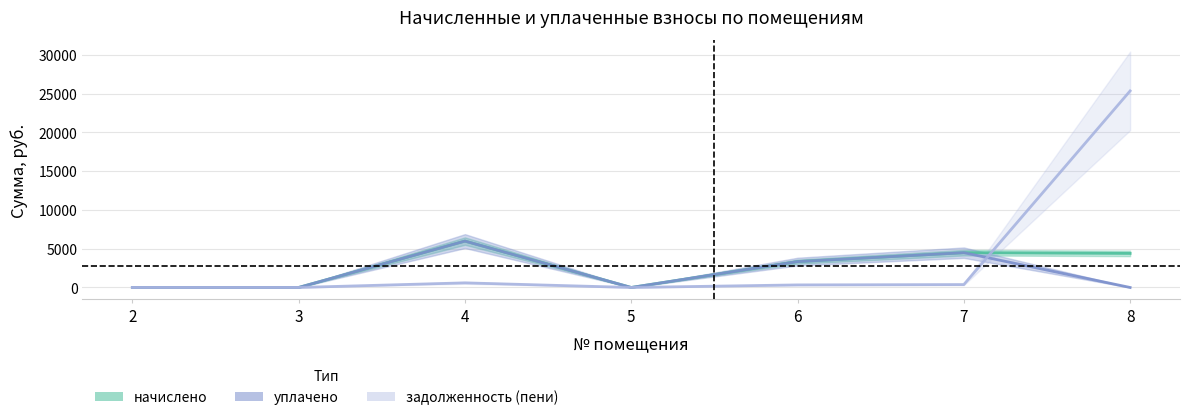

What is the value of the начислено point at the 5th from the left?

3332.6